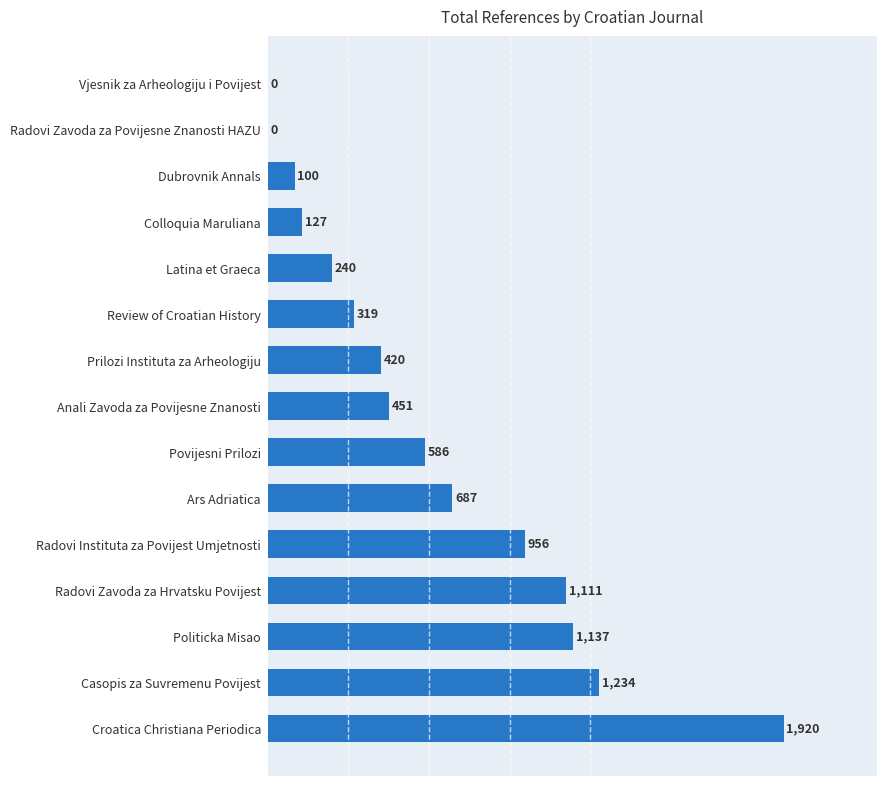

Approximately how many times larger is the value at Povijesni Prilozi compared to Prilozi Instituta za Arheologiju?

1.4